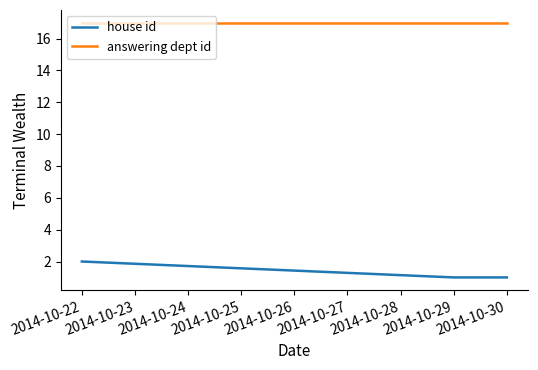

What is the spread (max minus min) of values at 2014-10-22?

15